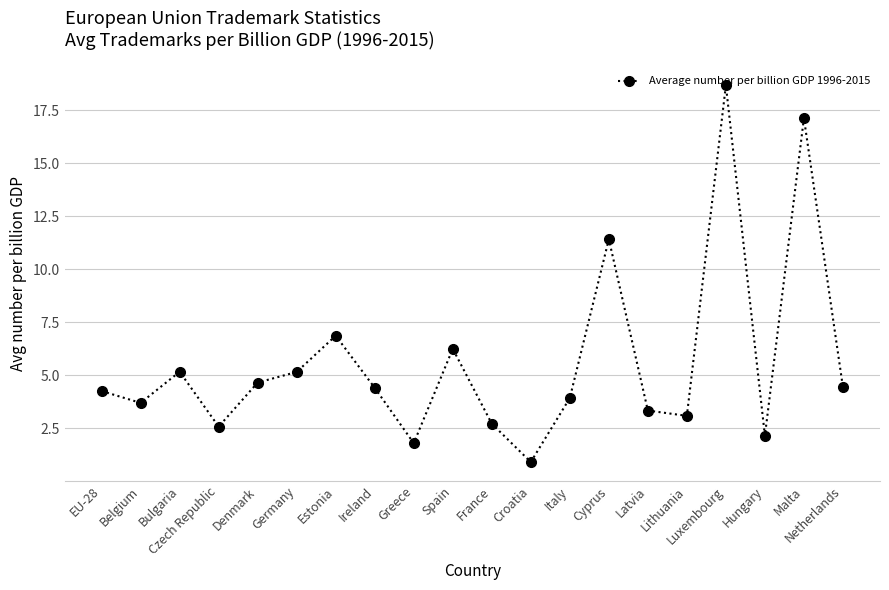

Which label corresponds to the smallest value in the chart?

Croatia